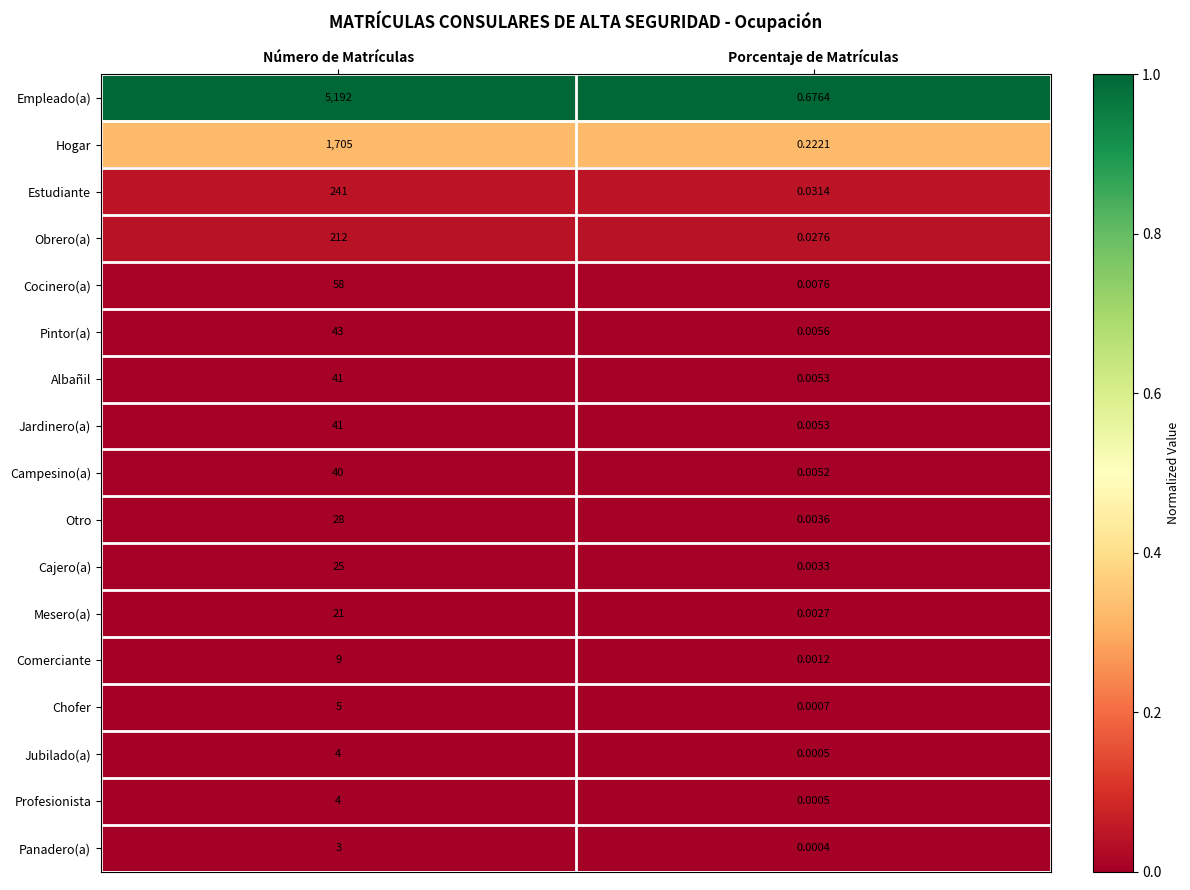

Which category has the lowest value across all series?

Porcentaje de Matrículas